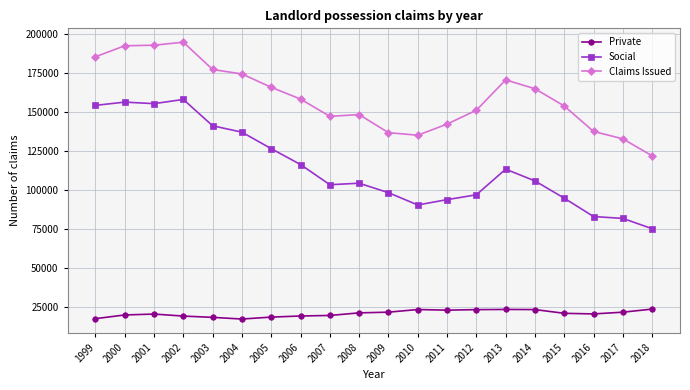

Which series has the largest range (max minus min)?

Social